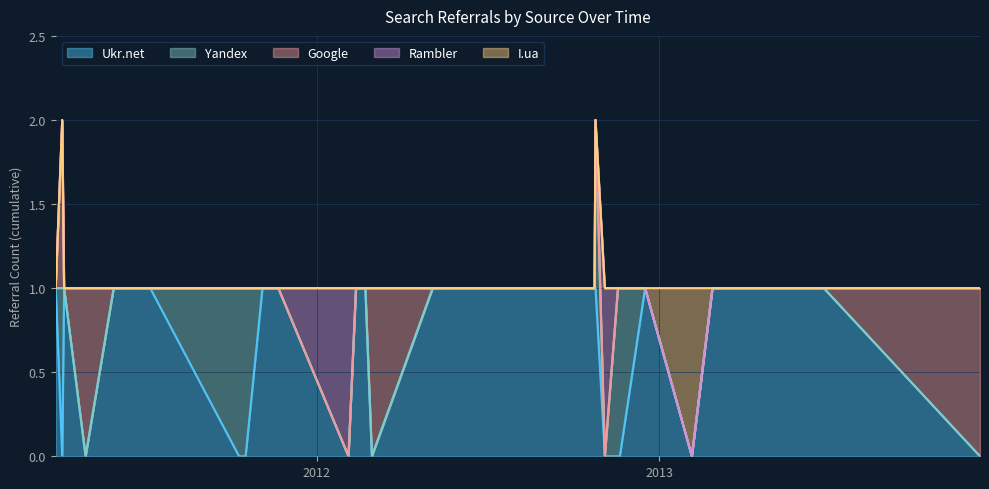

The Yandex series shows 0 at 26. True or false?

True